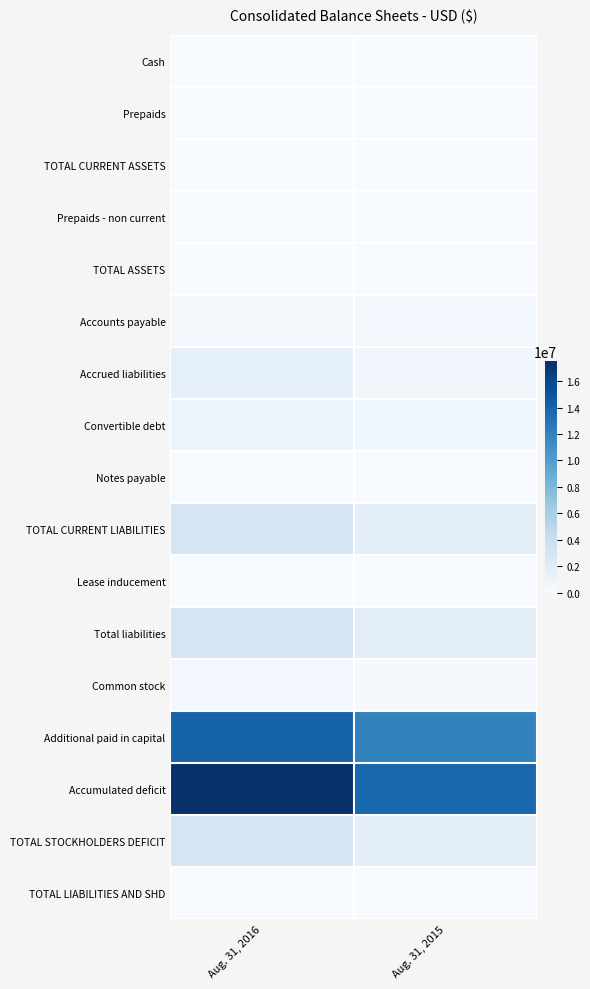

Reading right to left, list all the values displayed in this chart.

Cash: Aug. 31, 2015=64157	Aug. 31, 2016=13846
Prepaids: Aug. 31, 2015=0	Aug. 31, 2016=0
TOTAL CURRENT ASSETS: Aug. 31, 2015=64157	Aug. 31, 2016=13846
Prepaids - non current: Aug. 31, 2015=15410	Aug. 31, 2016=15410
TOTAL ASSETS: Aug. 31, 2015=79567	Aug. 31, 2016=29256
Accounts payable: Aug. 31, 2015=443310	Aug. 31, 2016=301682
Accrued liabilities: Aug. 31, 2015=577576	Aug. 31, 2016=1612640
Convertible debt: Aug. 31, 2015=627349	Aug. 31, 2016=951151
Notes payable: Aug. 31, 2015=75000	Aug. 31, 2016=75000
TOTAL CURRENT LIABILITIES: Aug. 31, 2015=1723235	Aug. 31, 2016=2940473
Lease inducement: Aug. 31, 2015=72821	Aug. 31, 2016=0
Total liabilities: Aug. 31, 2015=1796056	Aug. 31, 2016=2940473
Common stock: Aug. 31, 2015=169104	Aug. 31, 2016=514195
Additional paid in capital: Aug. 31, 2015=11931347	Aug. 31, 2016=14103111
Accumulated deficit: Aug. 31, 2015=13816940	Aug. 31, 2016=17528523
TOTAL STOCKHOLDERS DEFICIT: Aug. 31, 2015=1716489	Aug. 31, 2016=2911217
TOTAL LIABILITIES AND SHD: Aug. 31, 2015=79567	Aug. 31, 2016=29256